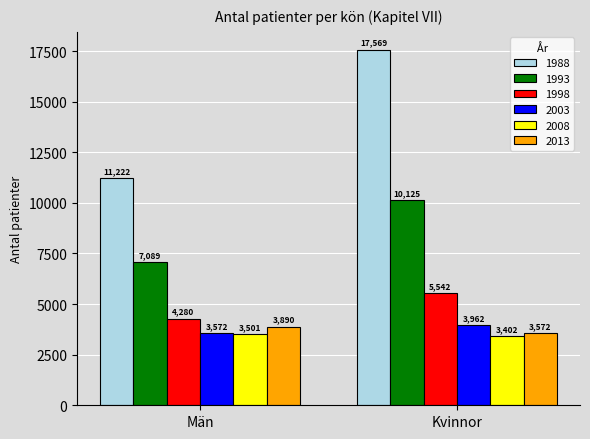

Which series has the largest range (max minus min)?

1988